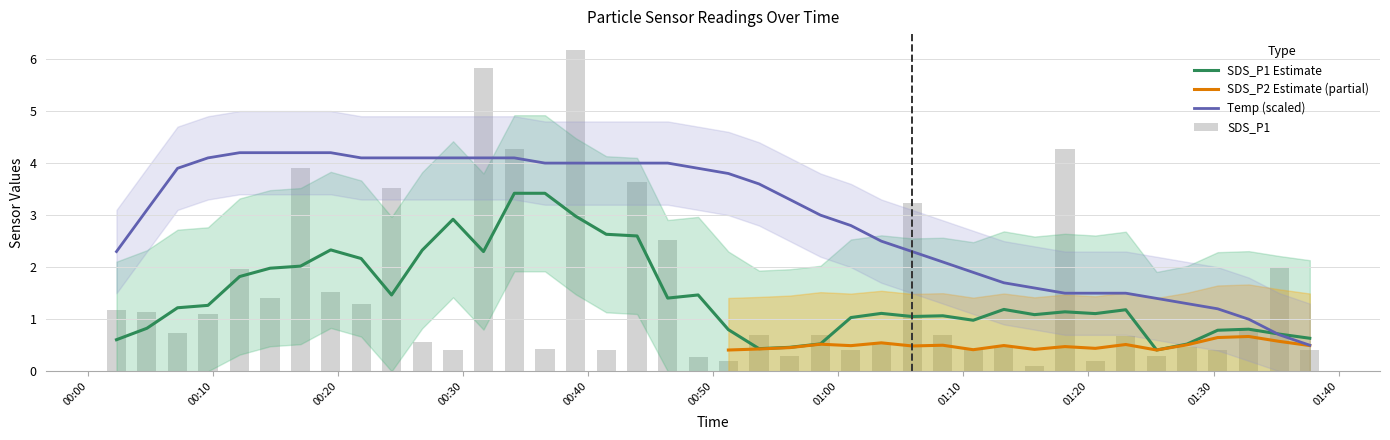

What is the label of the 12th bar from the right?

2023/11/07 01:10:47